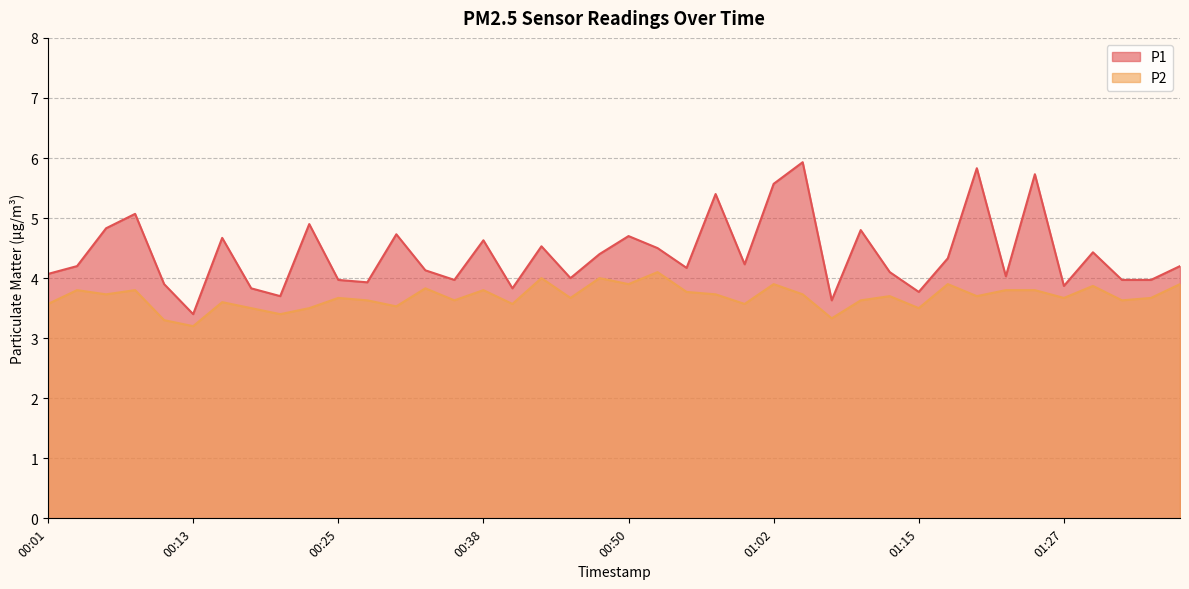

Does the chart have visible grid lines?

Yes